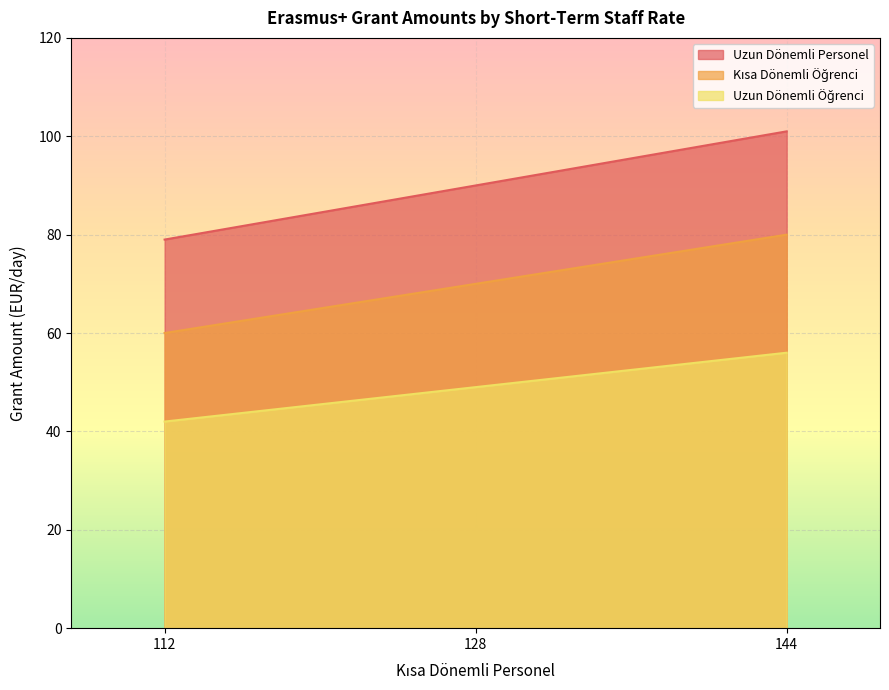

Is it true that Uzun Dönemli Personel equals 101 at 144?

True